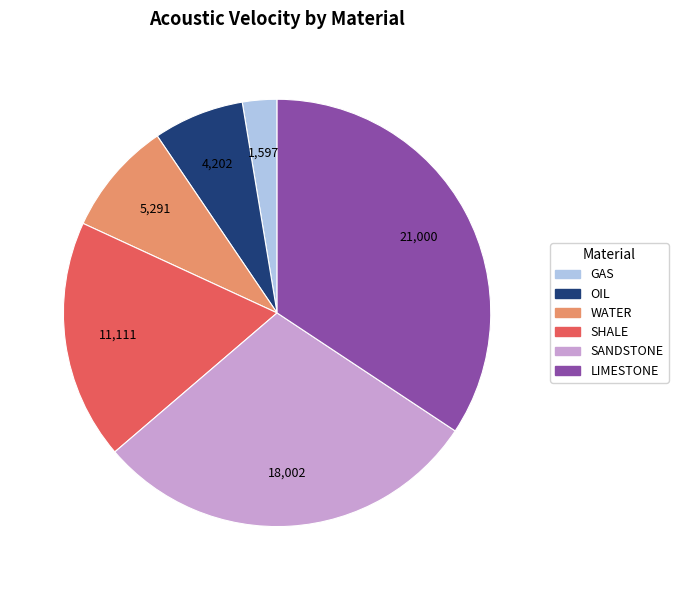

Which category has the smallest portion of the pie?

GAS